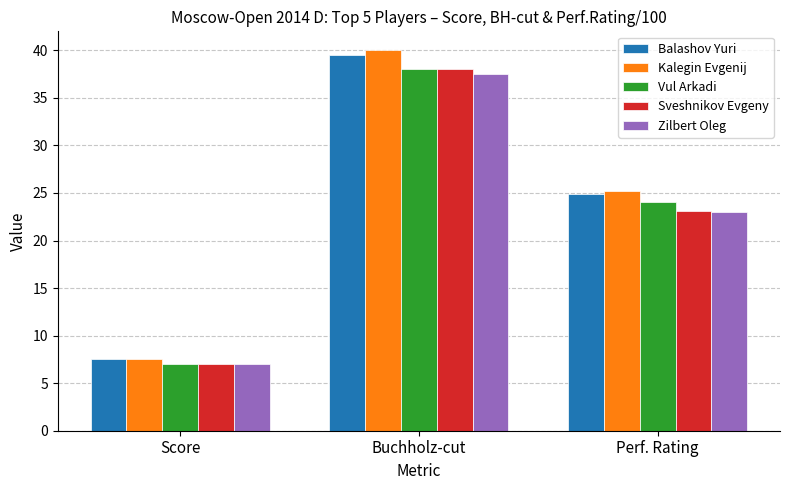

Is it true that Kalegin Evgenij equals 7.5 at Score?

True